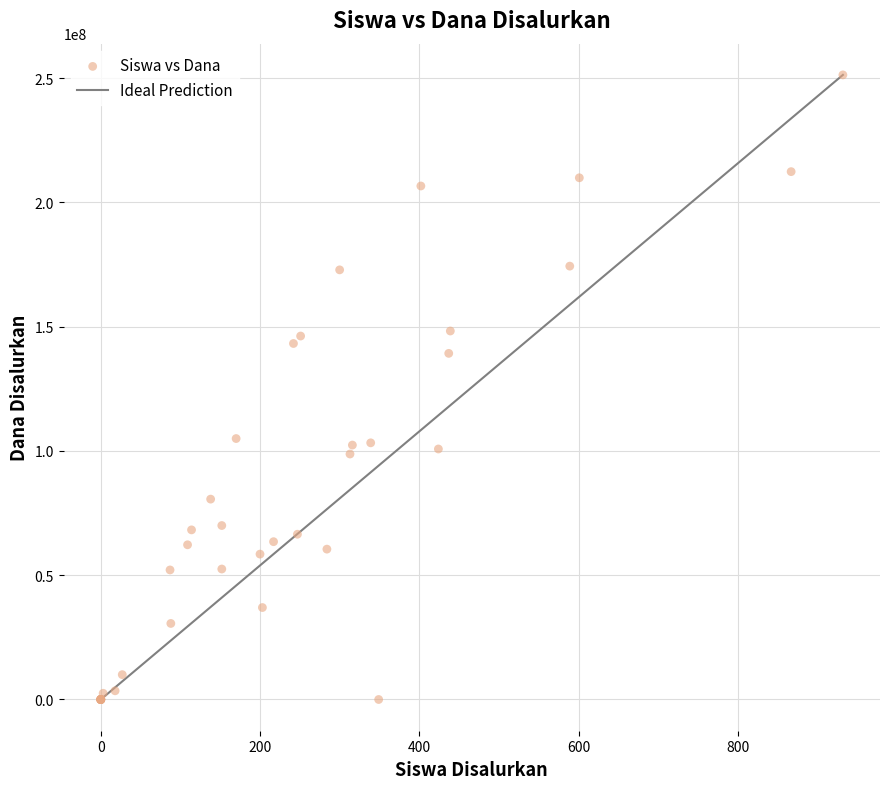

What Y value in the scatter plot is closest to 125662500?

139275000